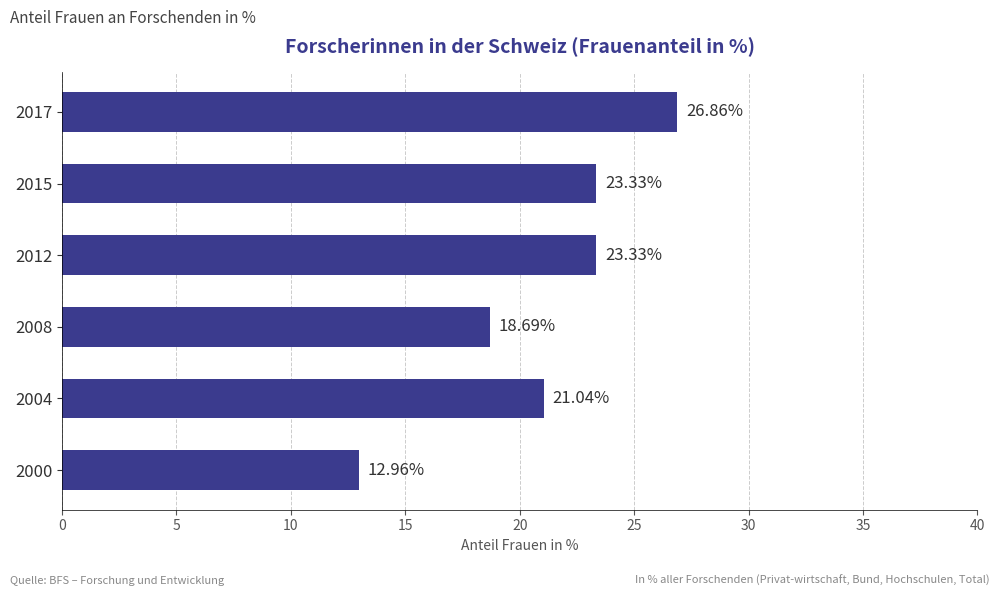

What is the difference between the values at 2012 and 2017?

3.5